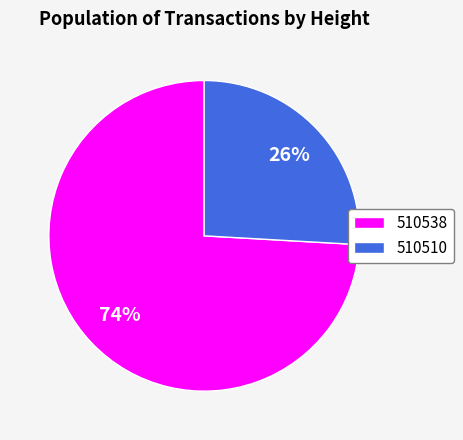

Combined, do 510538 and 510510 account for over 50%?

Yes